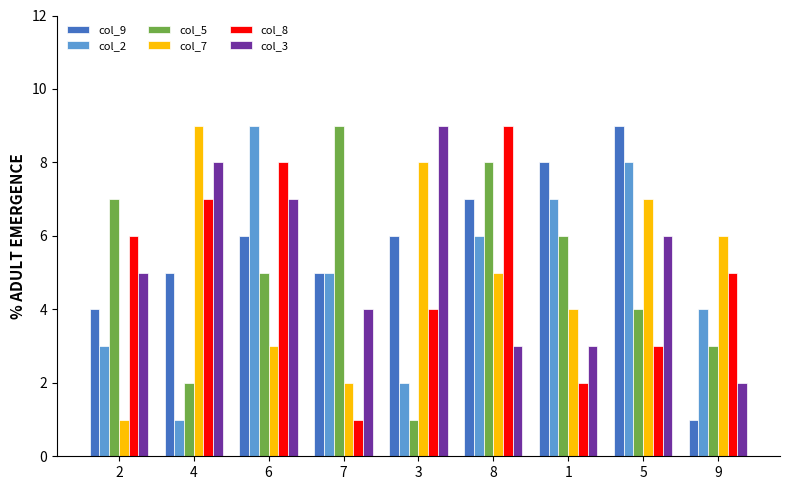

What is the value of the col_3 bar at the 4th from the left?

4